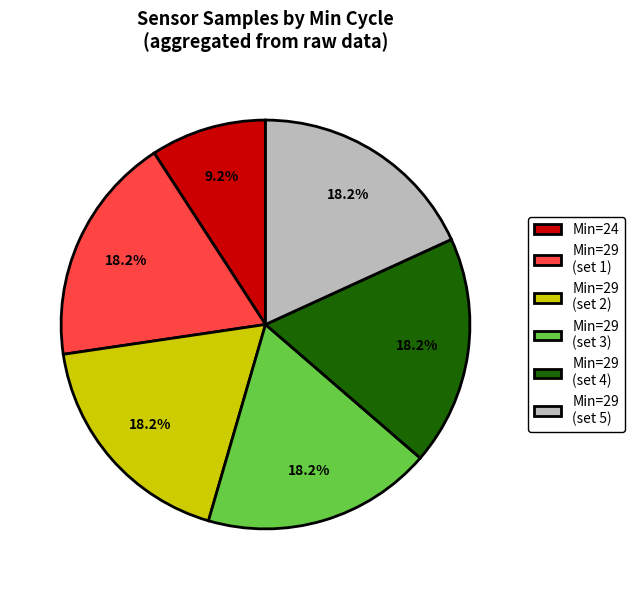

Is there any slice that represents more than half of the pie?

No